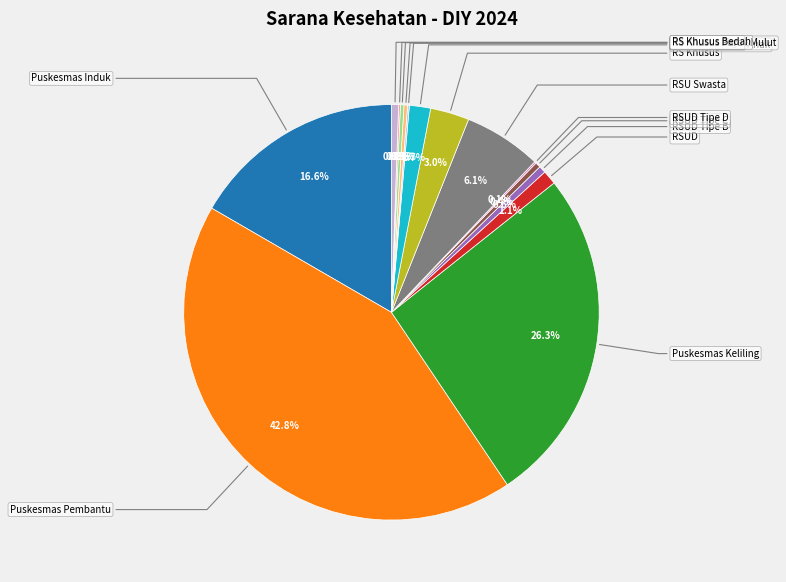

To the nearest percent, what is the average slice percentage?

7%